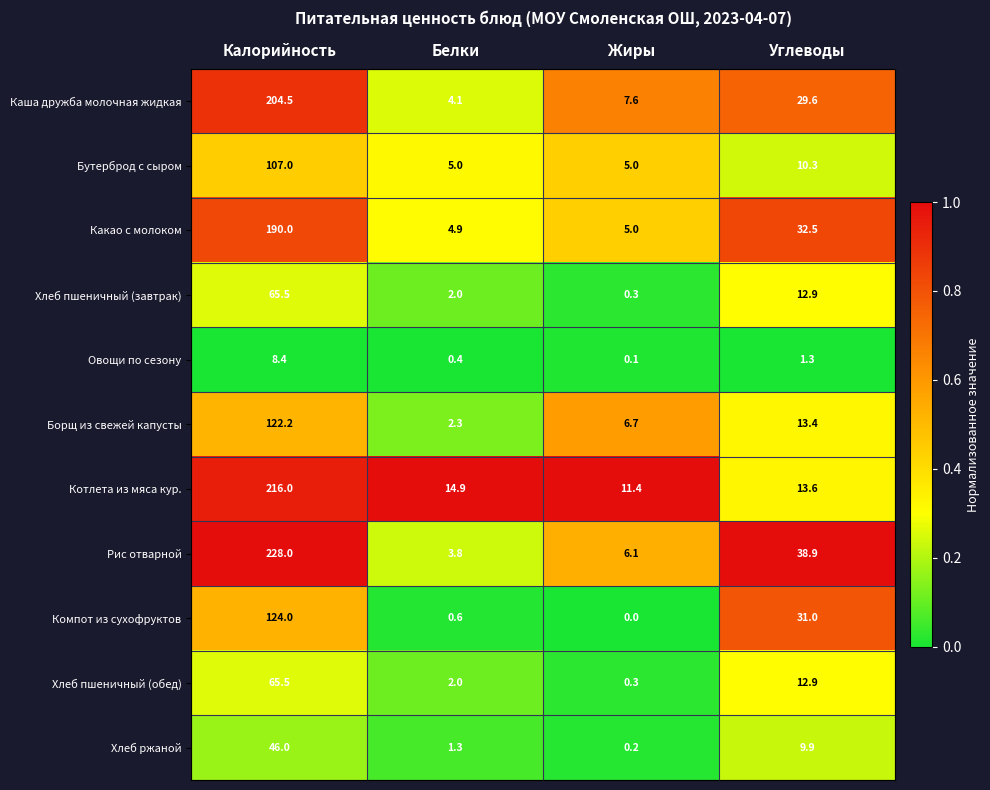

The Хлеб пшеничный (обед) series shows 6.0 at Углеводы. True or false?

False